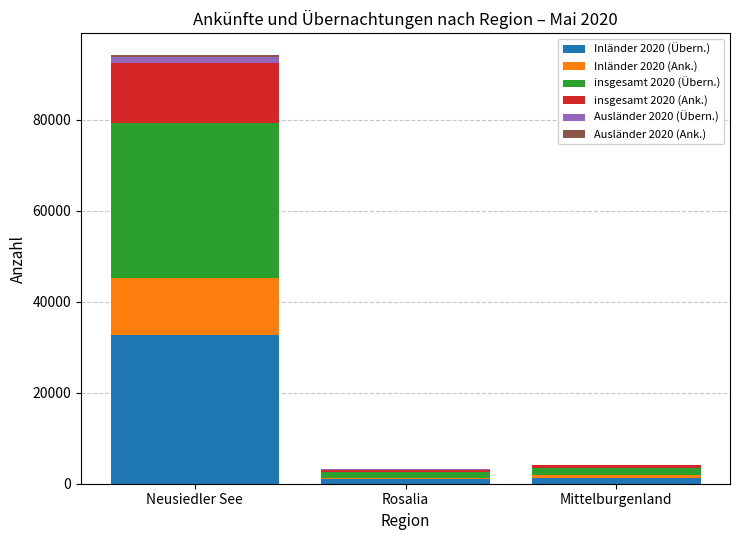

True or false: Inländer 2020 (Übern.) has a value of 47345 at Neusiedler See.

False